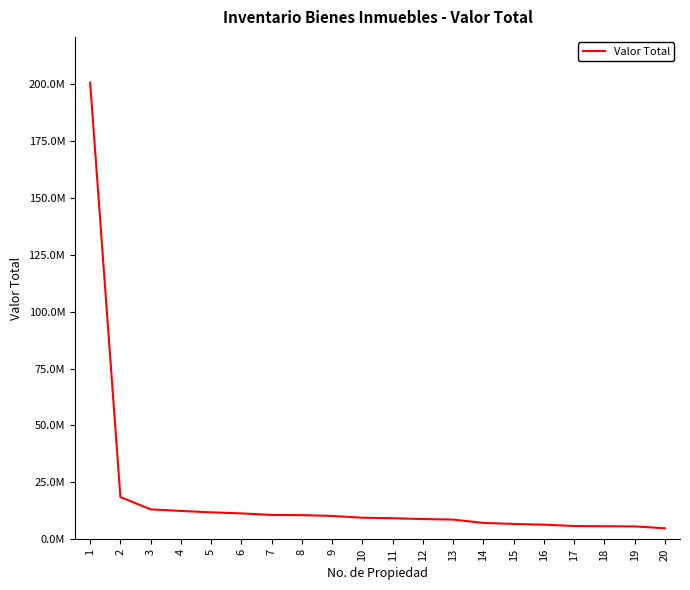

Is it true that the value at 6 is 11397483?

True